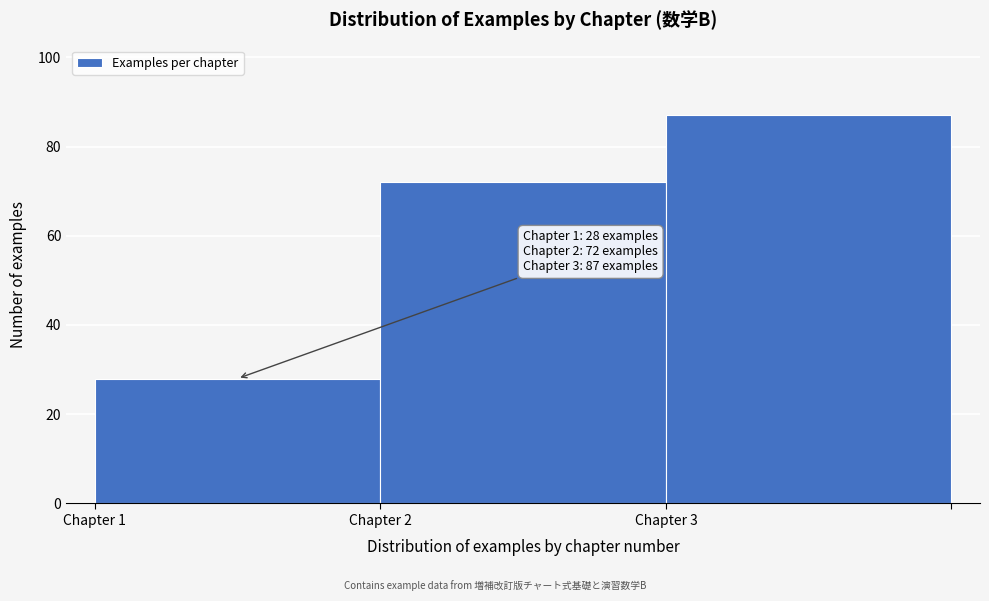

Which range on the x-axis has the tallest bar?

3 to 4